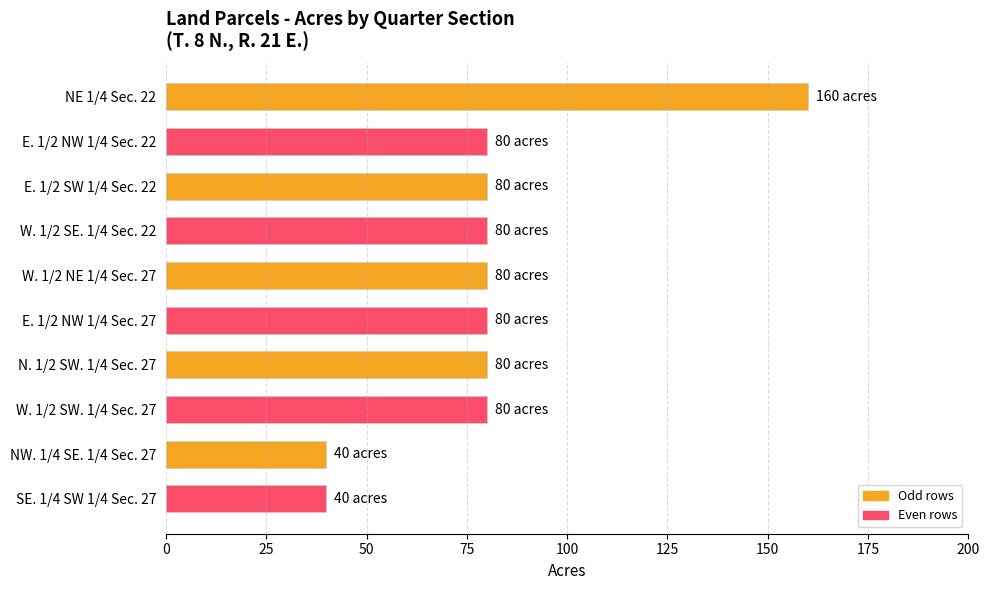

The chart shows a value of 80 at E. 1/2 SW 1/4 Sec. 22. True or false?

True